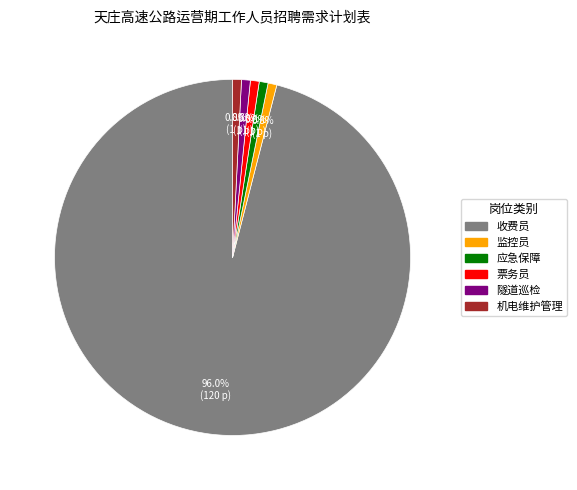

Is there any slice that represents more than half of the pie?

Yes